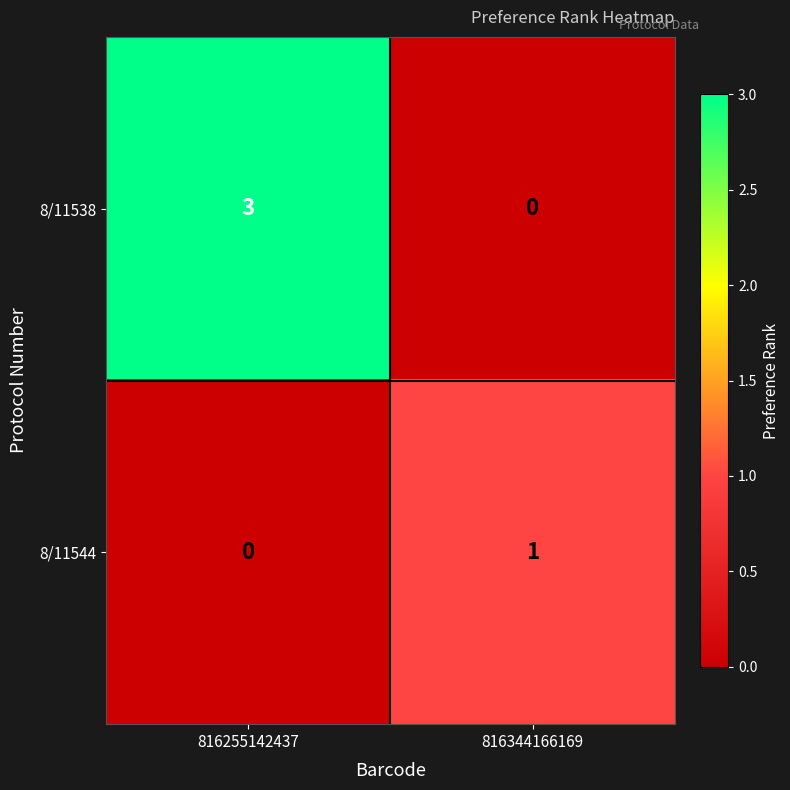

Where is 8/11544 nearest to the value 0?

816255142437